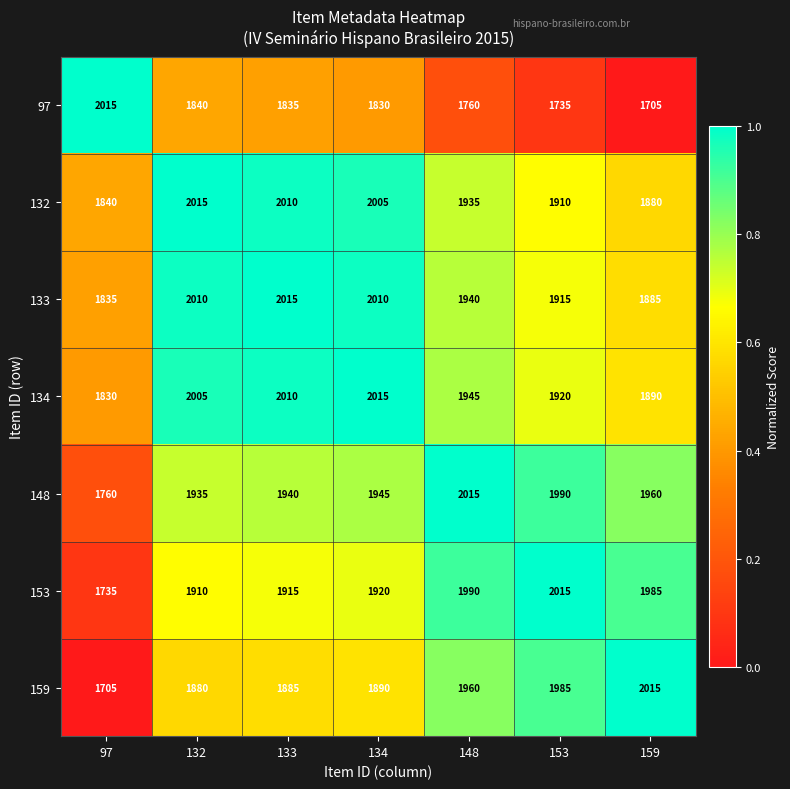

What is the maximum value shown in the chart?

2015